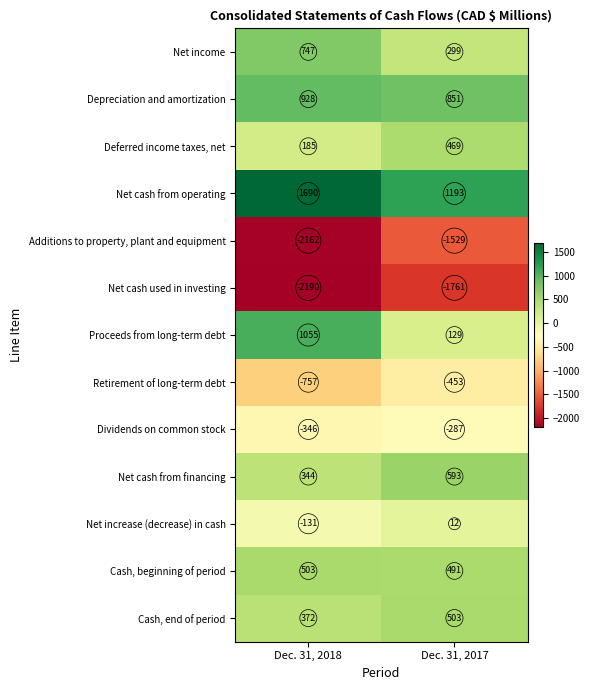

Reading left to right, extract all data points from this chart.

Net income: Dec. 31, 2018=747	Dec. 31, 2017=299
Depreciation and amortization: Dec. 31, 2018=928	Dec. 31, 2017=851
Deferred income taxes, net: Dec. 31, 2018=185	Dec. 31, 2017=469
Net cash from operating: Dec. 31, 2018=1690	Dec. 31, 2017=1193
Additions to property, plant and equipment: Dec. 31, 2018=-2162	Dec. 31, 2017=-1529
Net cash used in investing: Dec. 31, 2018=-2190	Dec. 31, 2017=-1761
Proceeds from long-term debt: Dec. 31, 2018=1055	Dec. 31, 2017=129
Retirement of long-term debt: Dec. 31, 2018=-757	Dec. 31, 2017=-453
Dividends on common stock: Dec. 31, 2018=-346	Dec. 31, 2017=-287
Net cash from financing: Dec. 31, 2018=344	Dec. 31, 2017=593
Net increase (decrease) in cash: Dec. 31, 2018=-131	Dec. 31, 2017=12
Cash, beginning of period: Dec. 31, 2018=503	Dec. 31, 2017=491
Cash, end of period: Dec. 31, 2018=372	Dec. 31, 2017=503